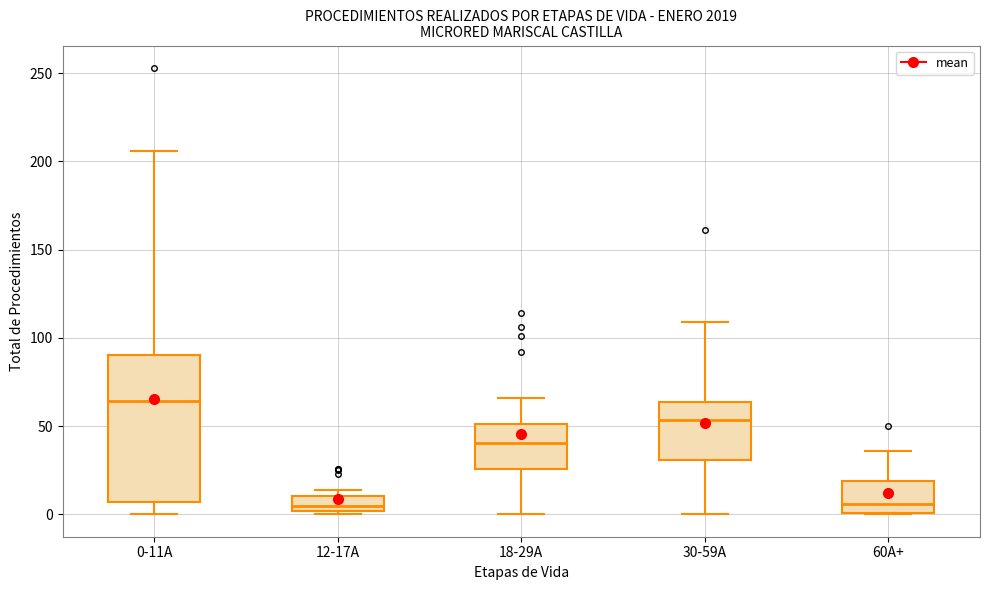

Which box's median line is the highest?

0-11A